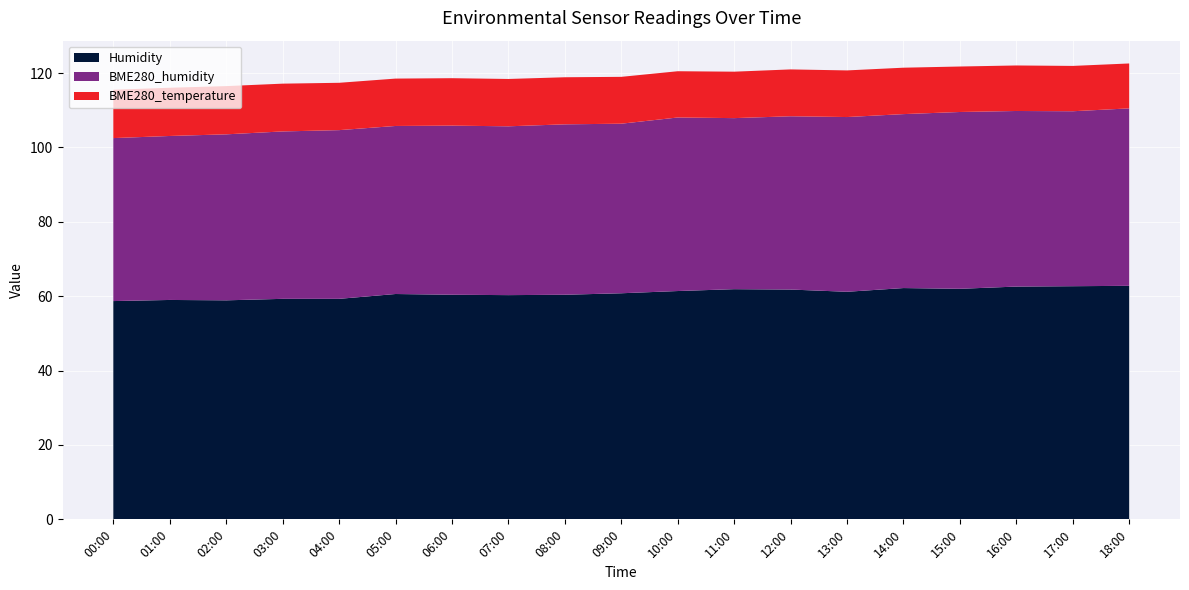

Reading left to right, extract all data points from this chart.

Humidity: 58.7	59.0	58.9	59.3	59.3	60.6	60.4	60.3	60.4	60.8	61.4	61.9	61.8	61.2	62.2	62.0	62.6	62.7	62.8
BME280_humidity: 43.8	44.1	44.6	45.0	45.4	45.2	45.5	45.4	45.8	45.6	46.7	46.0	46.6	47.0	46.8	47.5	47.2	47.0	47.7
BME280_temperature: 13.0	13.0	13.0	12.8	12.7	12.7	12.8	12.7	12.7	12.6	12.4	12.5	12.6	12.5	12.5	12.2	12.2	12.2	12.1